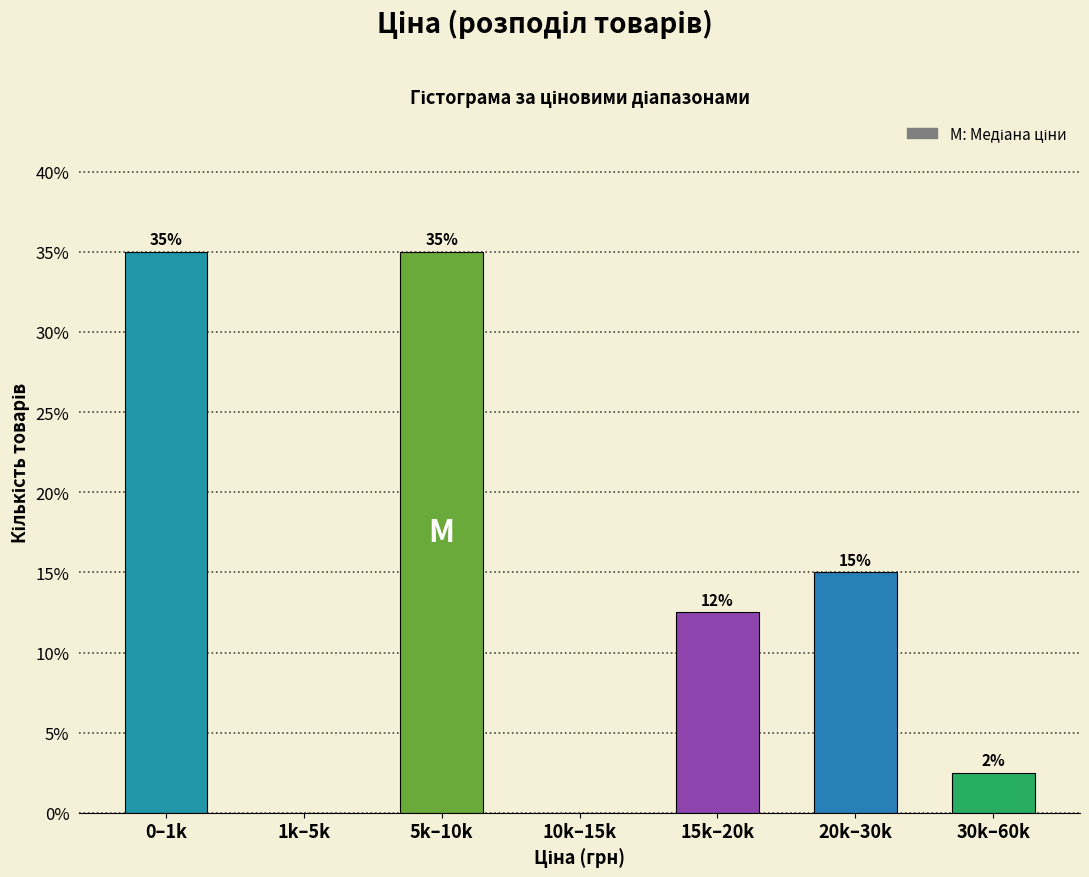

What is the change in value from 0–1k to 10k–15k?

-35.0